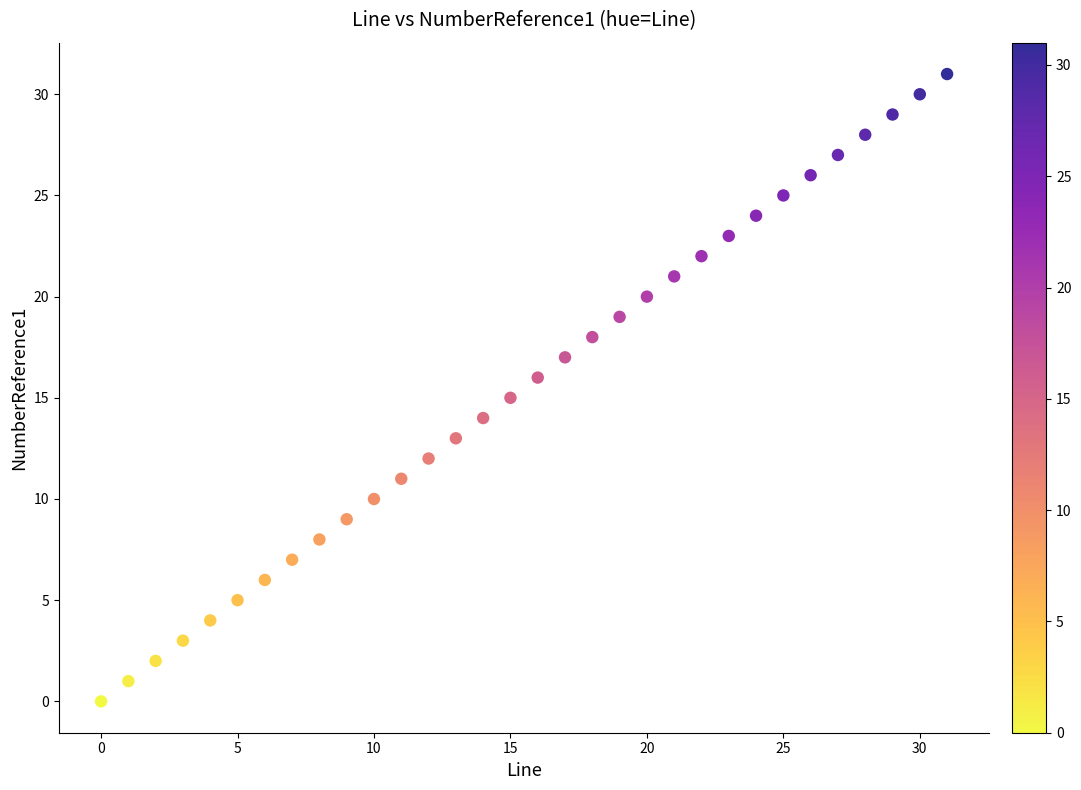

What is the range of Y values (max minus min)?

31